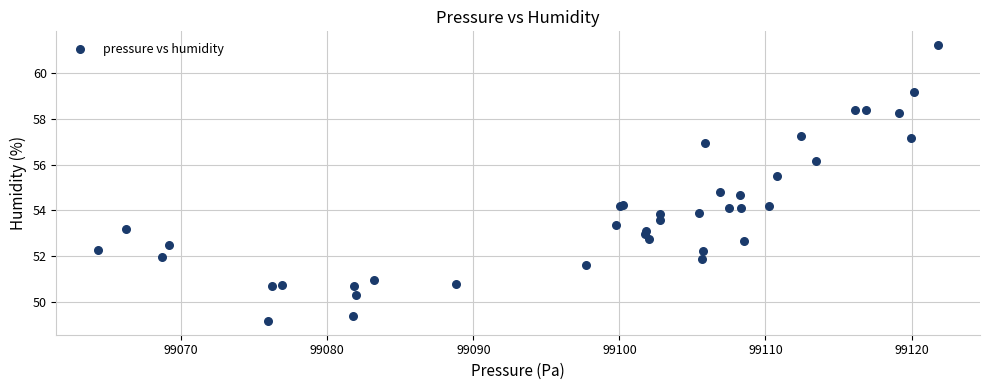

What Y value in the scatter plot is closest to 55?

54.8